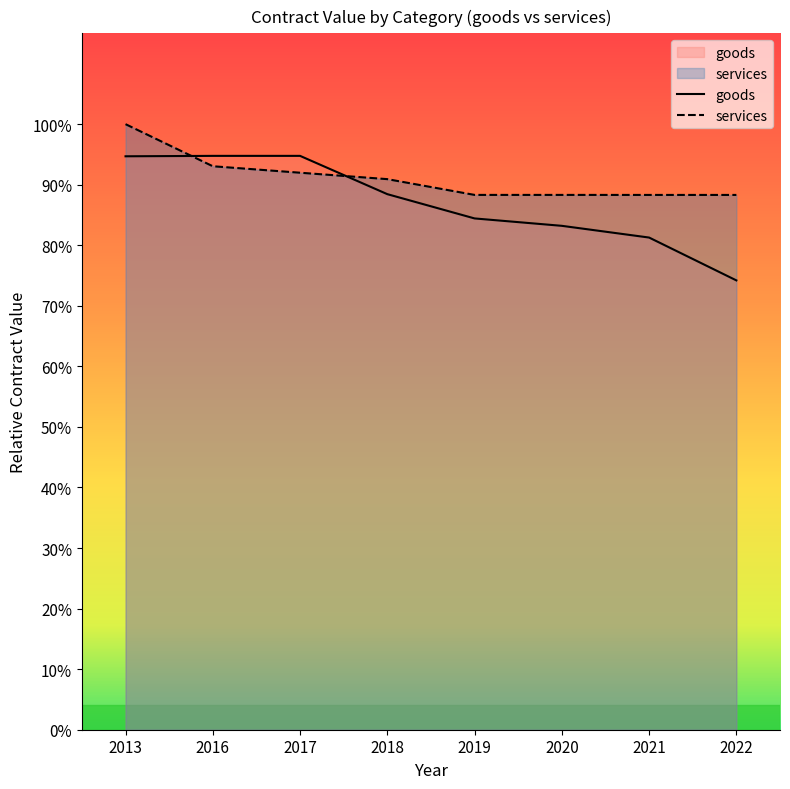

Count the number of categories in the chart.

8